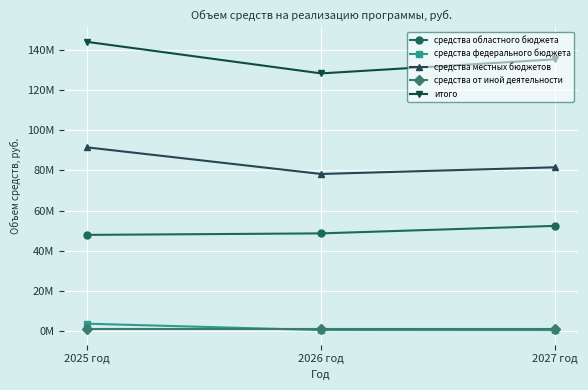

Reading right to left, what are all the values shown in this chart?

средства областного бюджета: 2027 год=52397874.1	2026 год=48661624.1	2025 год=47920730.0
средства федерального бюджета: 2027 год=461227.2	2026 год=520646.2	2025 год=3703950.1
средства местных бюджетов: 2027 год=81564871.0	2026 год=78238418.2	2025 год=91472277.3
средства от иной деятельности: 2027 год=888500.0	2026 год=888500.0	2025 год=888500.0
итого: 2027 год=135312472.3	2026 год=128309188.5	2025 год=143985457.4